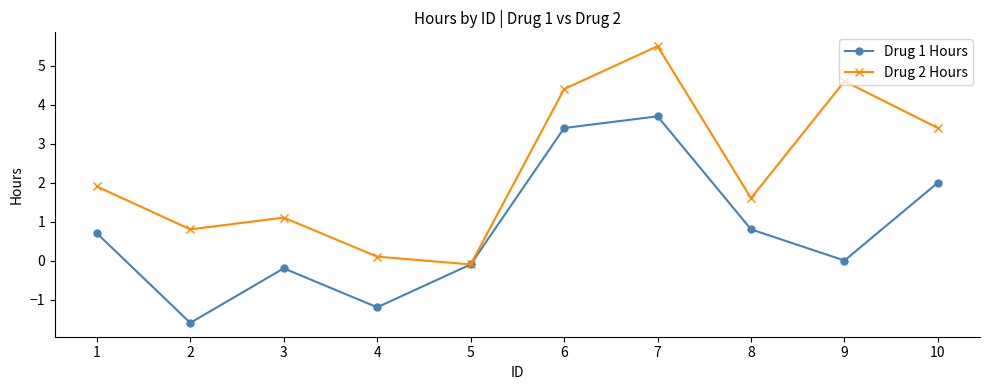

Which series has the largest total across all categories?

Drug 2 Hours